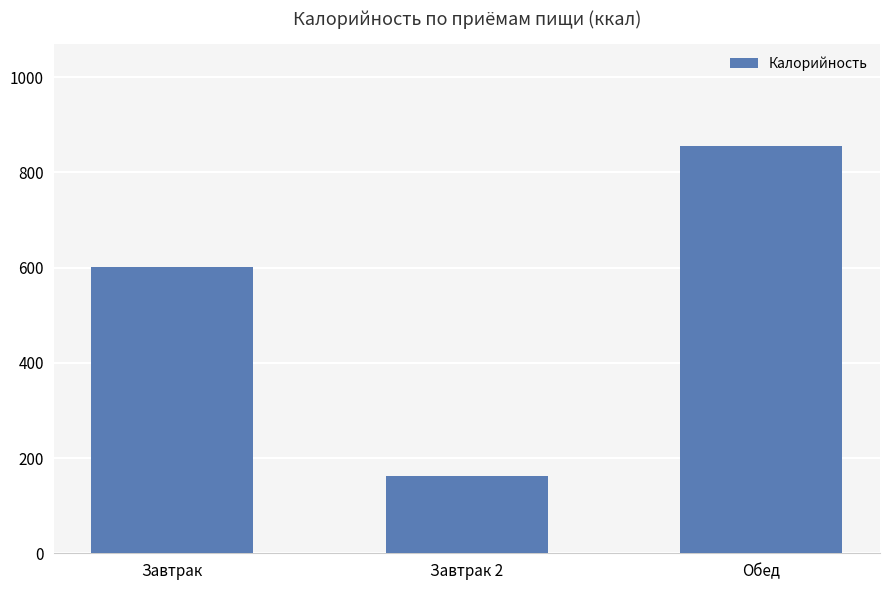

Does the chart contain stacked bars?

No